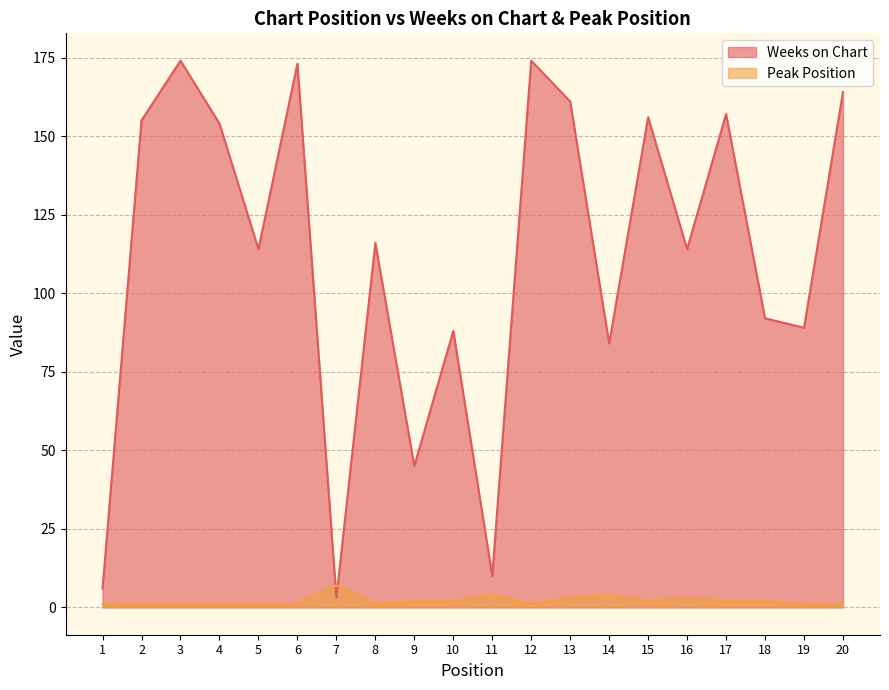

At which category does the chart reach its peak across all series?

3